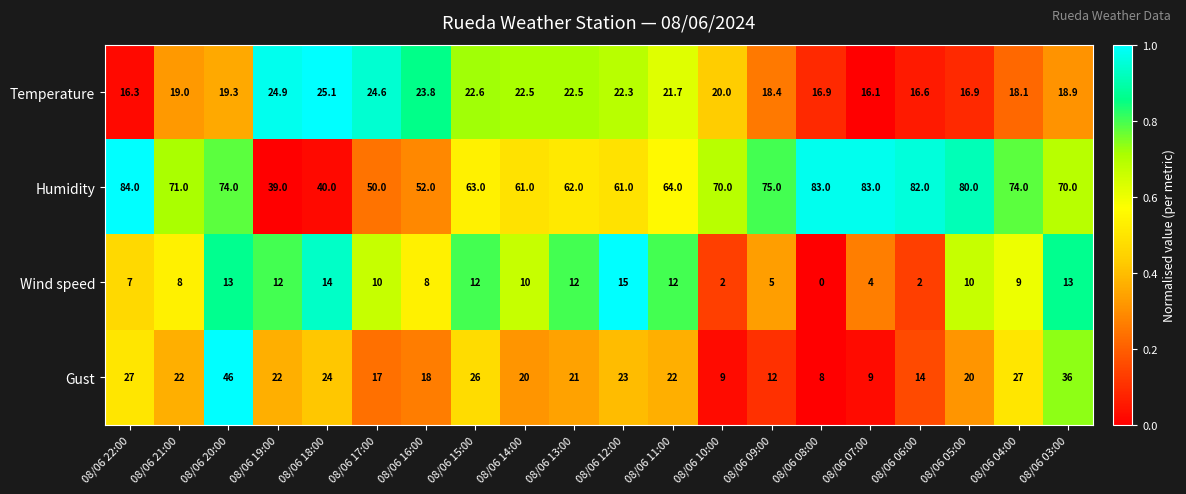

How many series are shown in this chart?

4